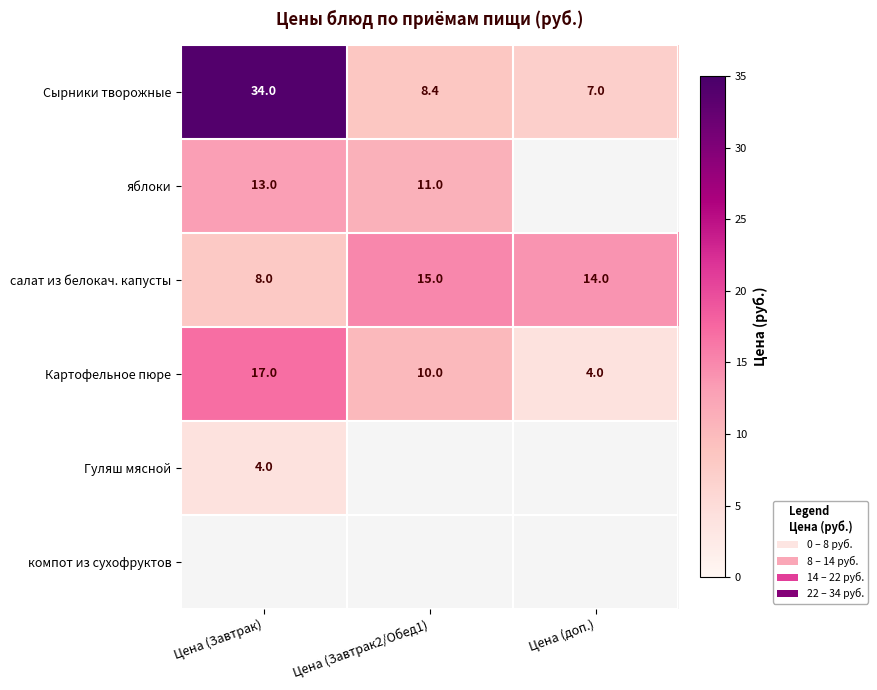

Where does the Картофельное пюре series first go above 10?

Цена (Завтрак)